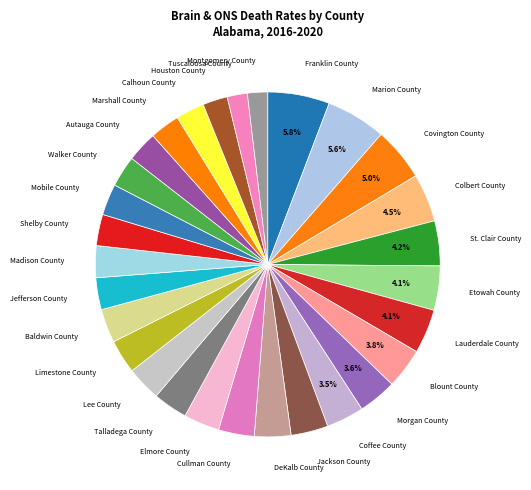

What percentage do Morgan County and Blount County together represent?

7.4%